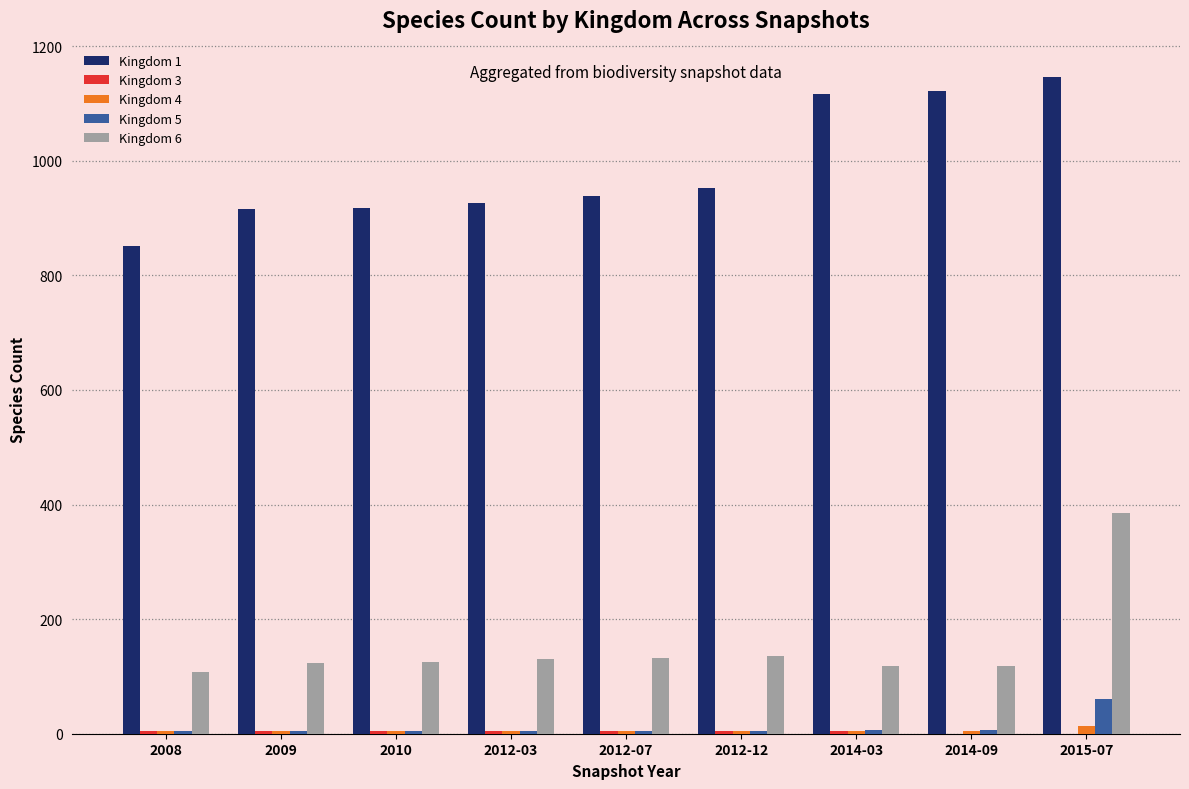

At which category is the sum across all series the highest?

2015-07